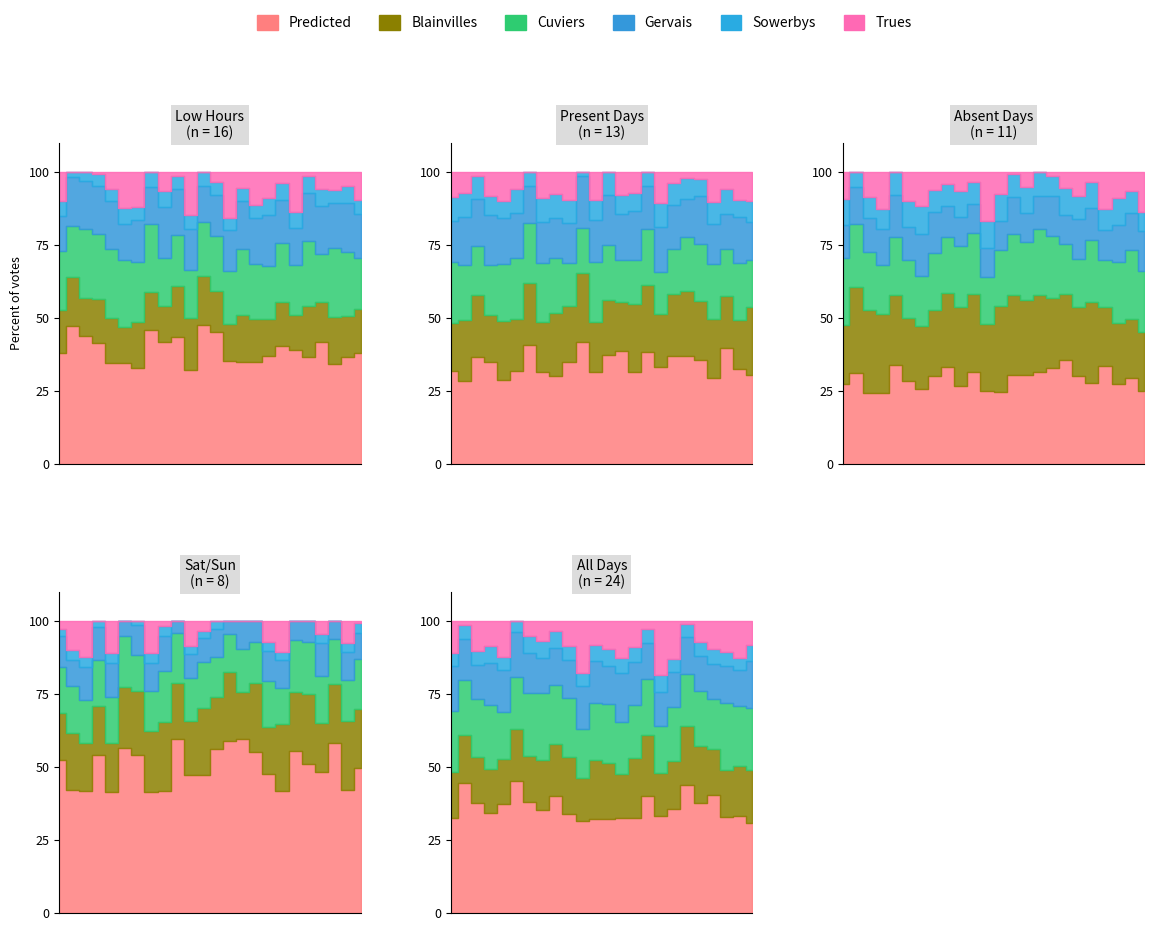

Between 29 and 24, which is larger?

29